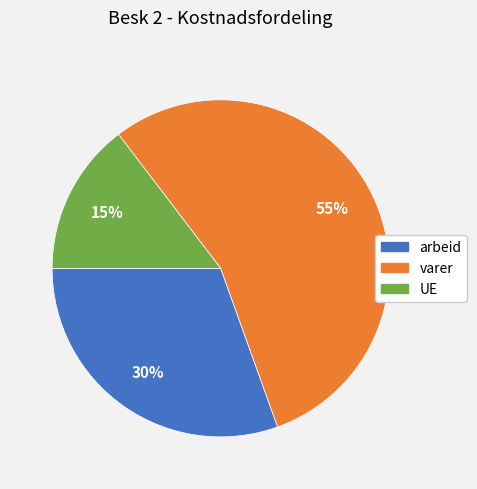

Which slice represents more than half of the pie?

varer